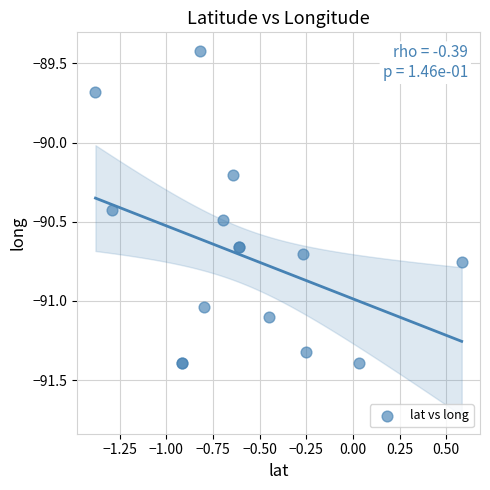

What Y value in the scatter plot is closest to -90?

-90.2